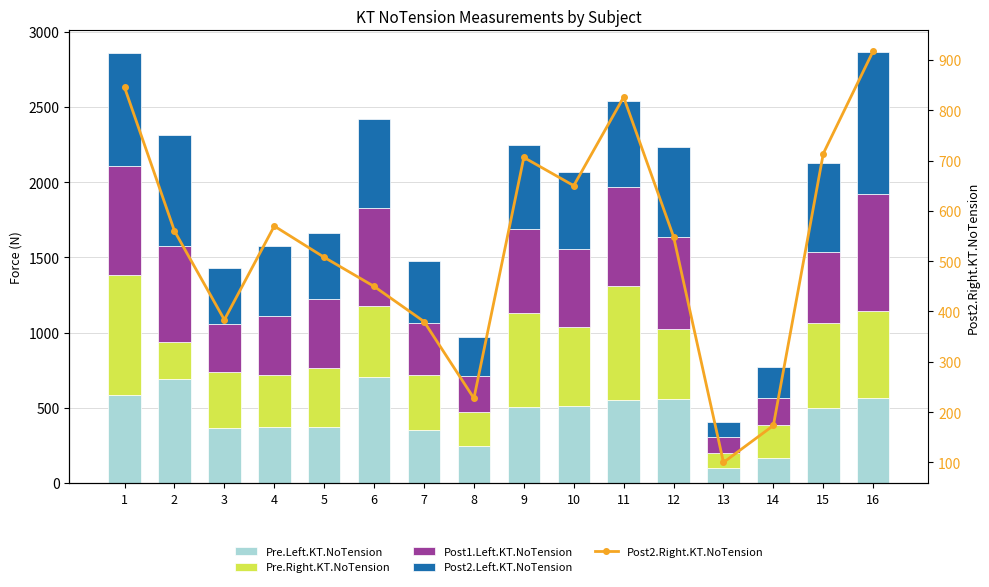

Which label corresponds to the largest value in the chart?

16